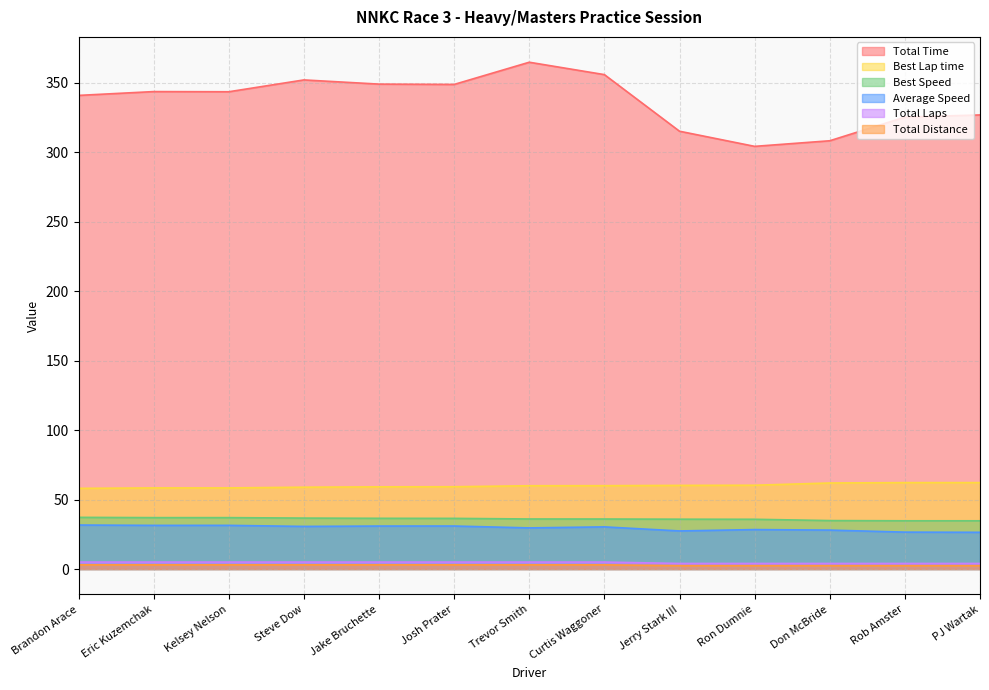

List the labels in order of Best Speed value, smallest first.

PJ Wartak, Rob Amster, Don McBride, Ron Dumnie, Jerry Stark III, Curtis Waggoner, Trevor Smith, Josh Prater, Jake Bruchette, Steve Dow, Kelsey Nelson, Eric Kuzemchak, Brandon Arace